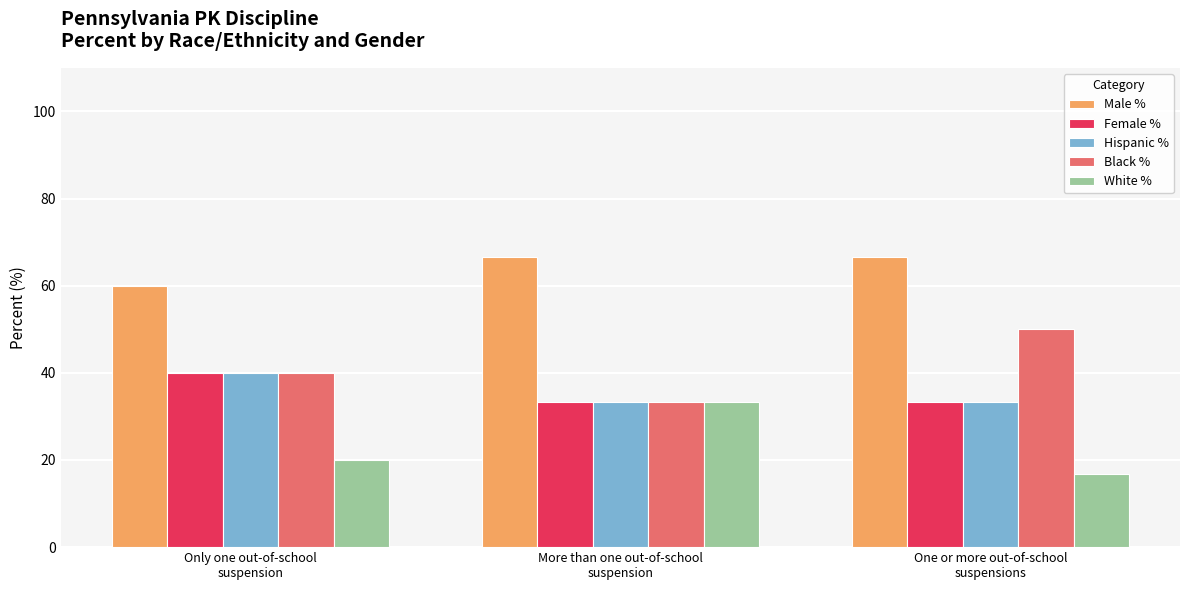

What is the value of the White % bar at the 2nd from the left?

33.3